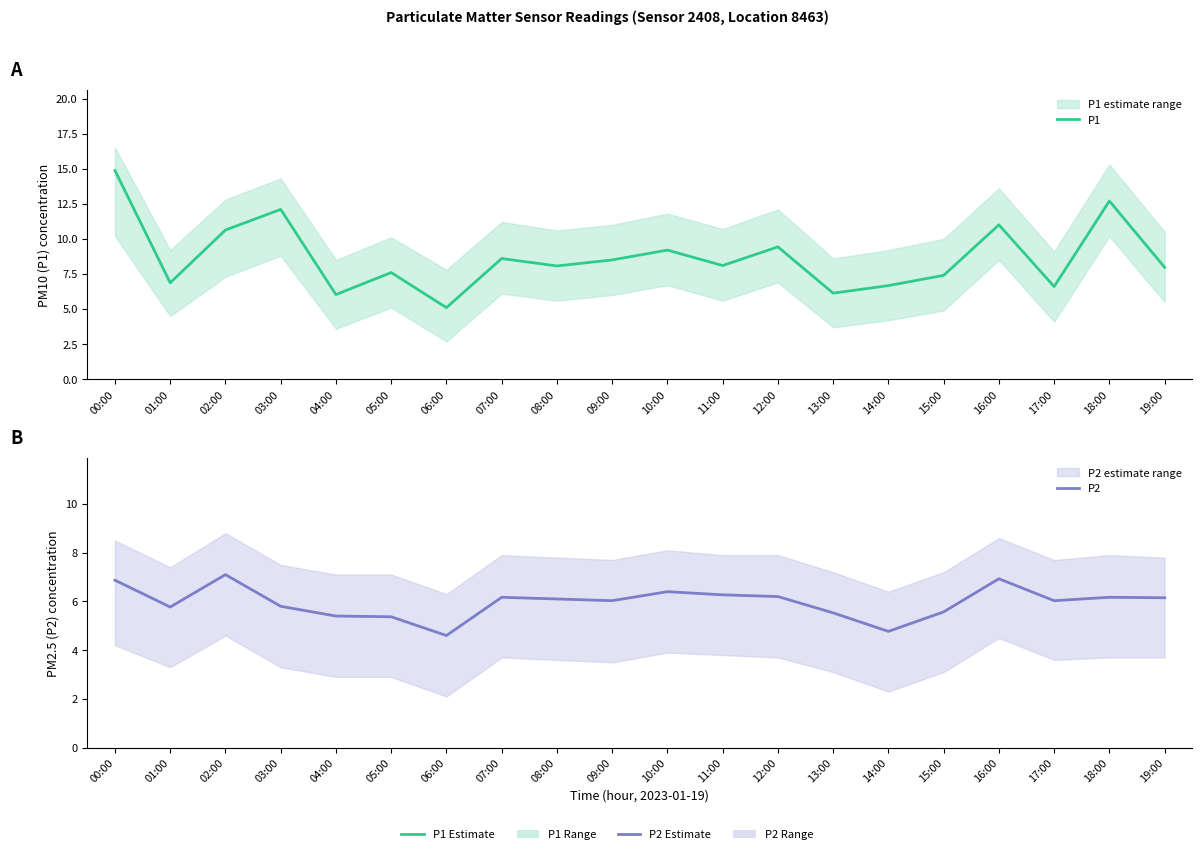

True or false: P2 and P1 cross at least once.

False